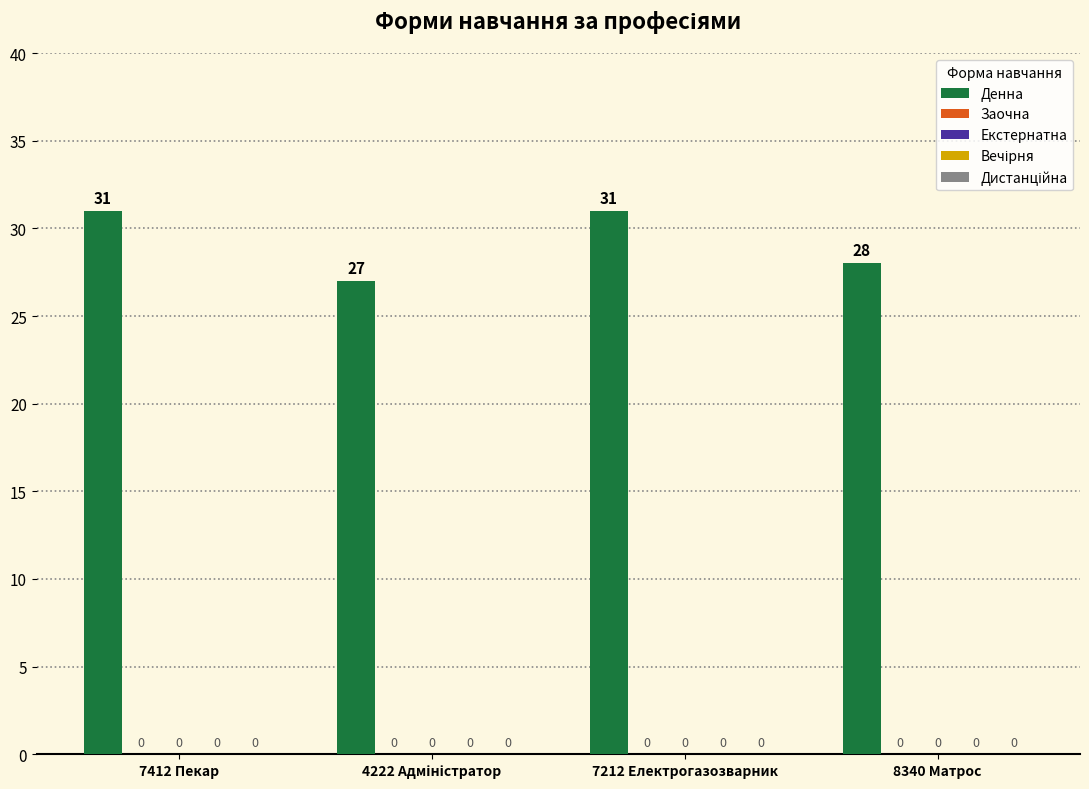

Are the bars horizontal?

No